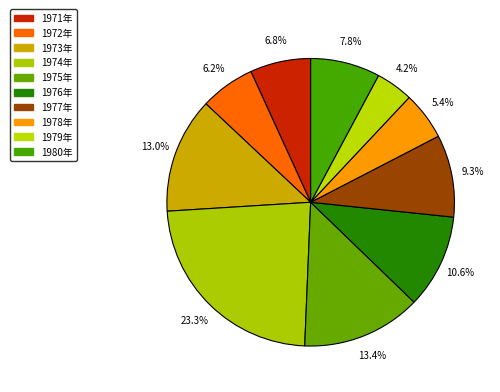

How many segments does this pie chart have?

10